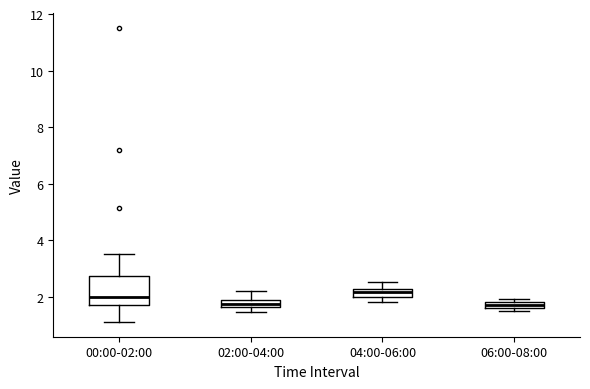

Which box is the tallest, from its lower edge to its upper edge?

00:00-02:00